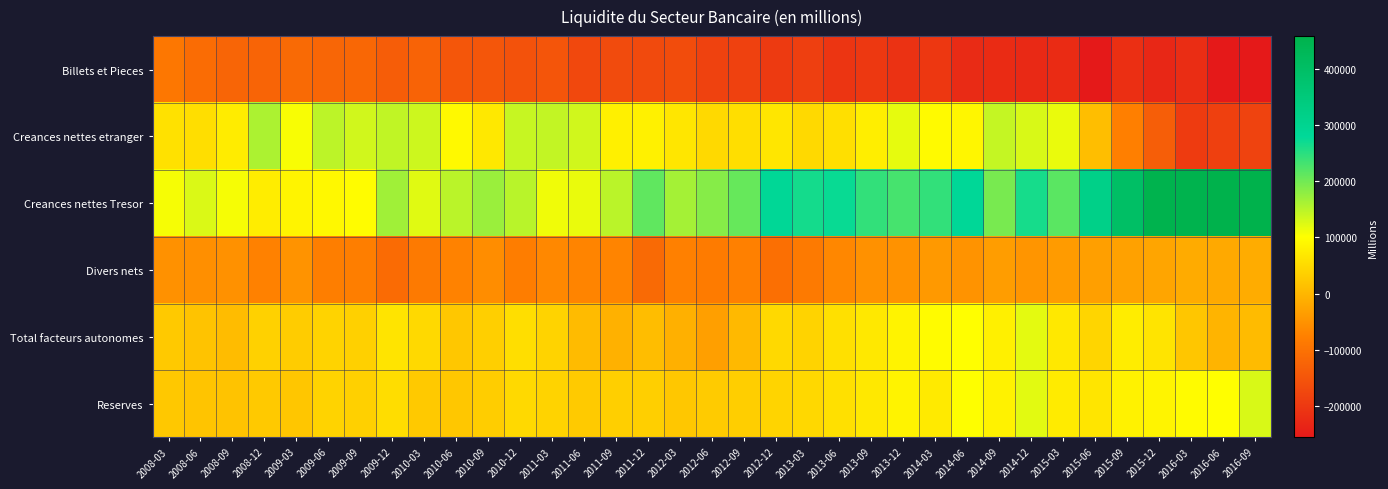

What is the spread (max minus min) of values at 2008-09?

230114.7